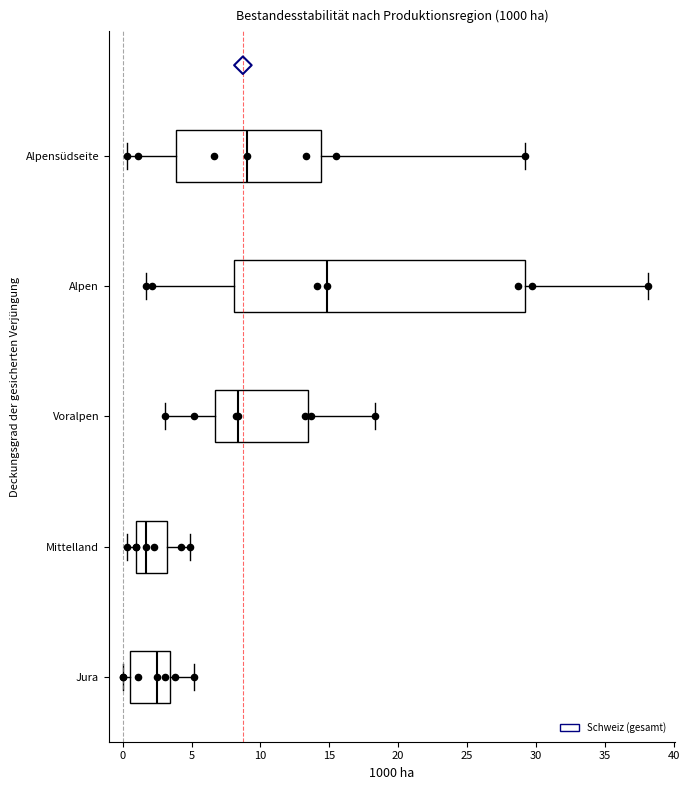

Which box's median line is the furthest to the right?

Alpen